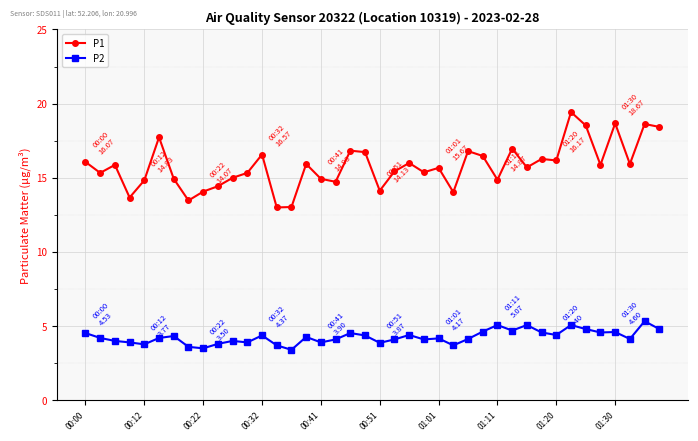

True or false: P1 has more than 2 points higher than both neighbors.

True